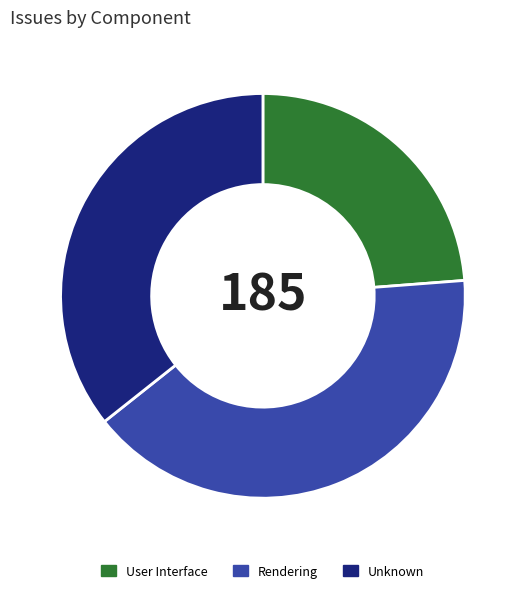

True or false: Rendering accounts for 41% of the total.

True